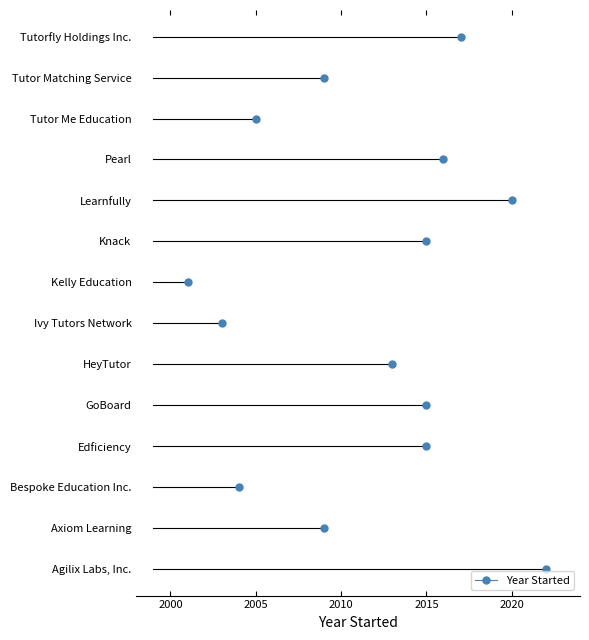

What is the sum of the values at Learnfully and Bespoke Education Inc.?

4024